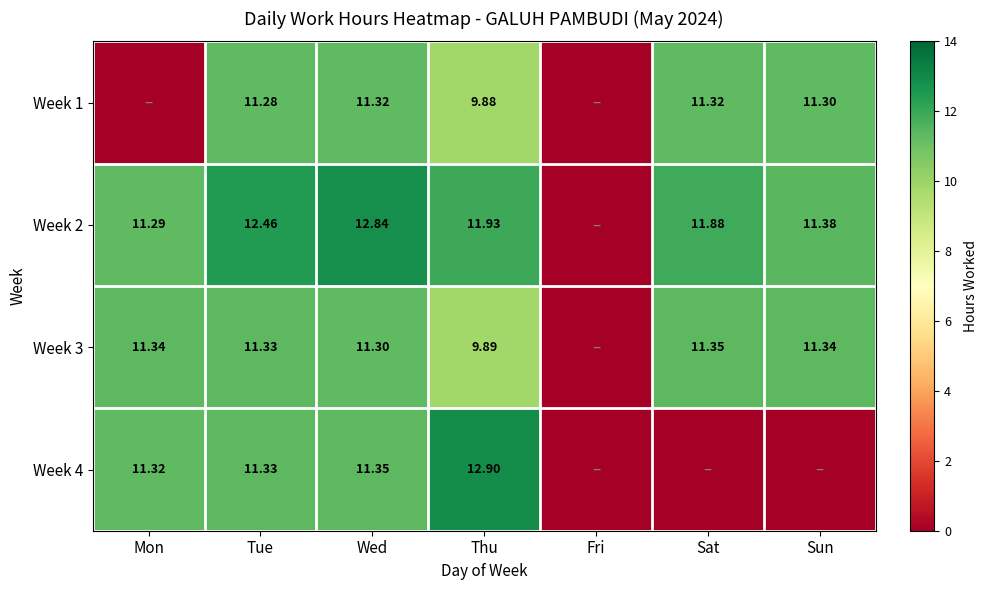

How many data points in Week 1 are less than 11?

3